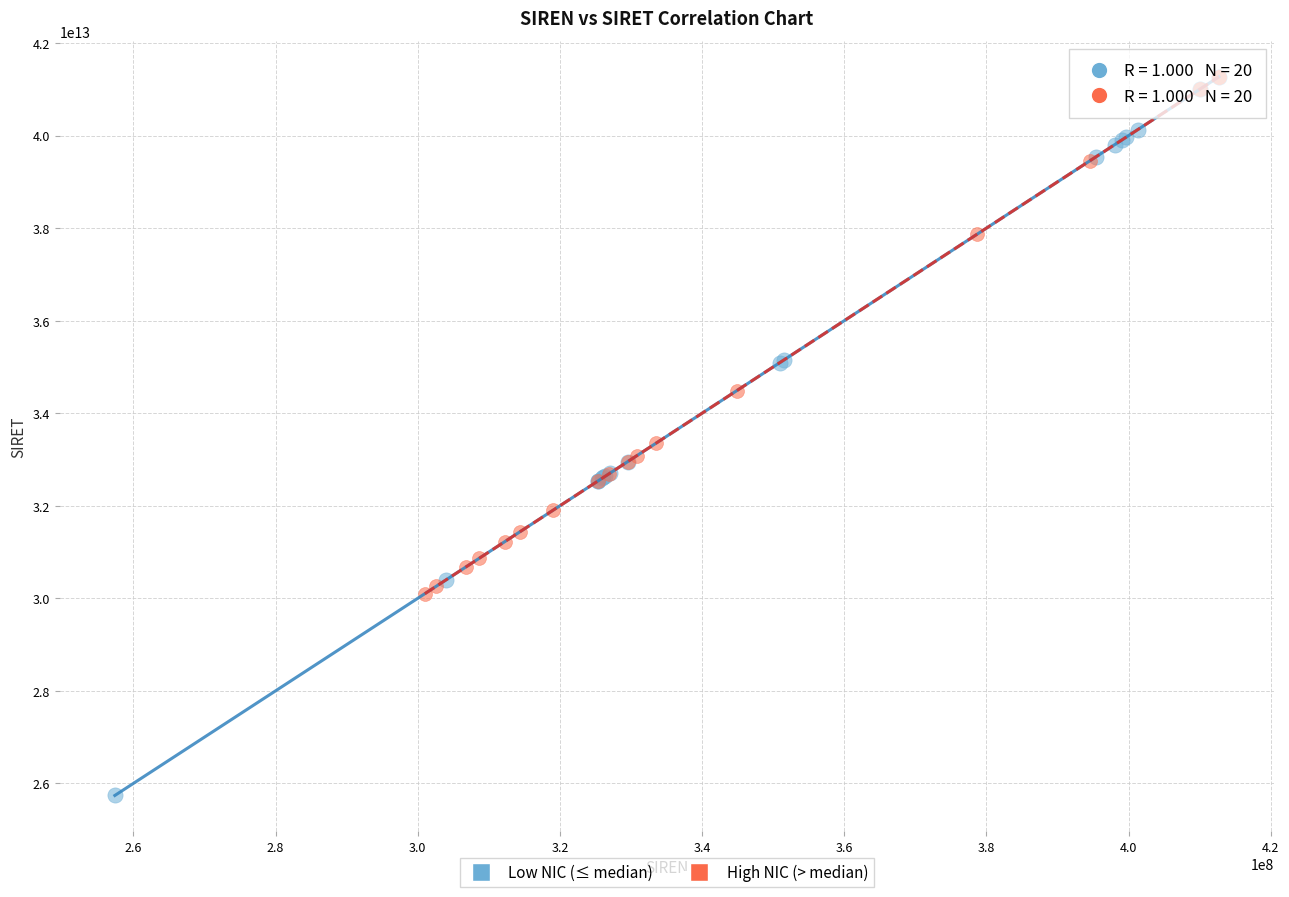

What are all the series names shown in the legend?

Low NIC (≤ median), High NIC (> median)